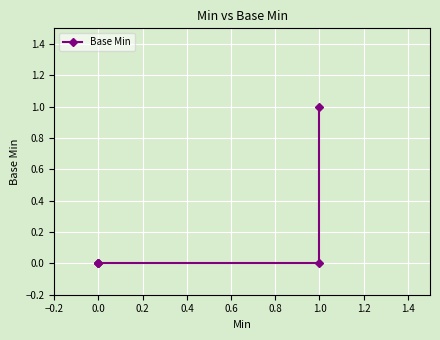

What is the difference between the maximum and minimum values?

1